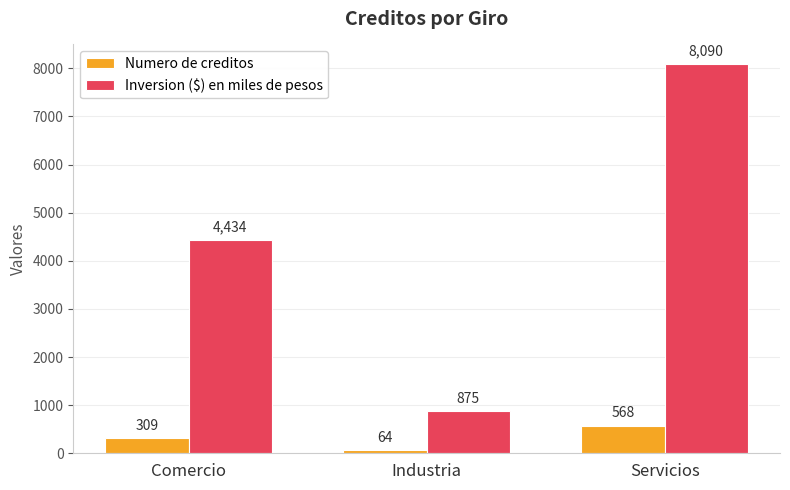

At how many categories does at least one series exceed 4966?

1